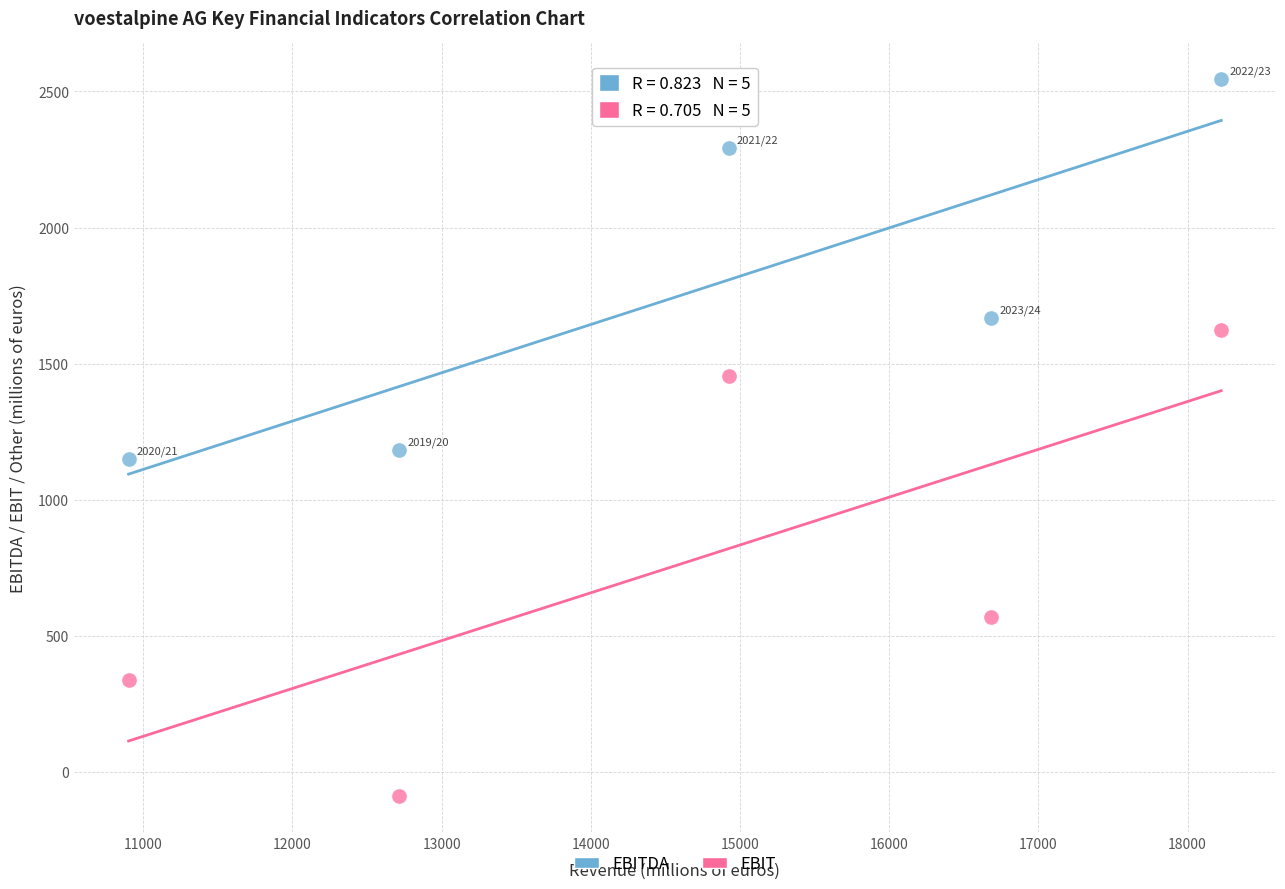

Across all data points, what is the range of X values (max minus min)?

7323.2